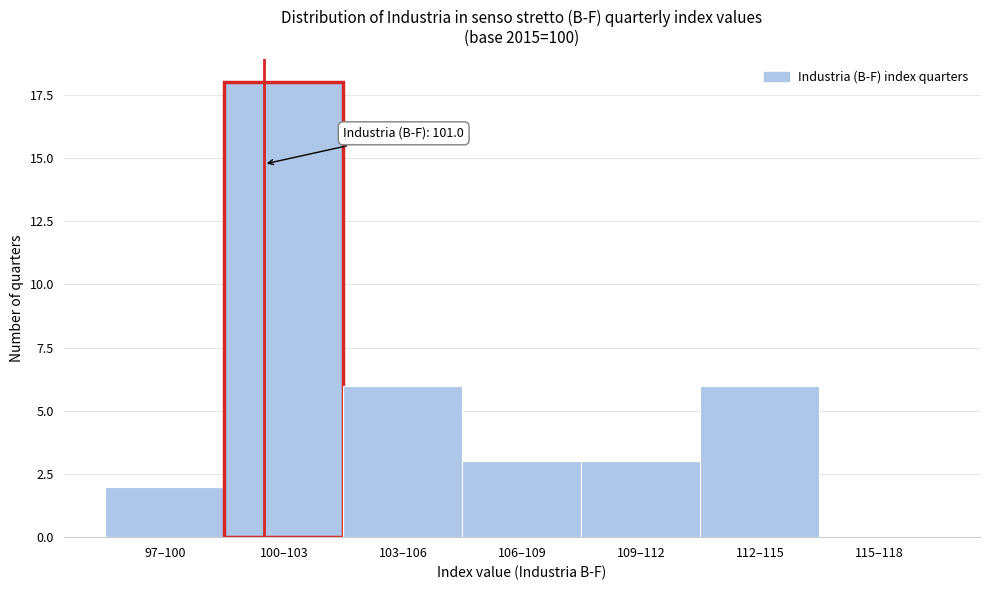

Reading left to right, list all the values displayed in this chart.

97–100=2	100–103=18	103–106=6	106–109=3	109–112=3	112–115=6	115–118=0